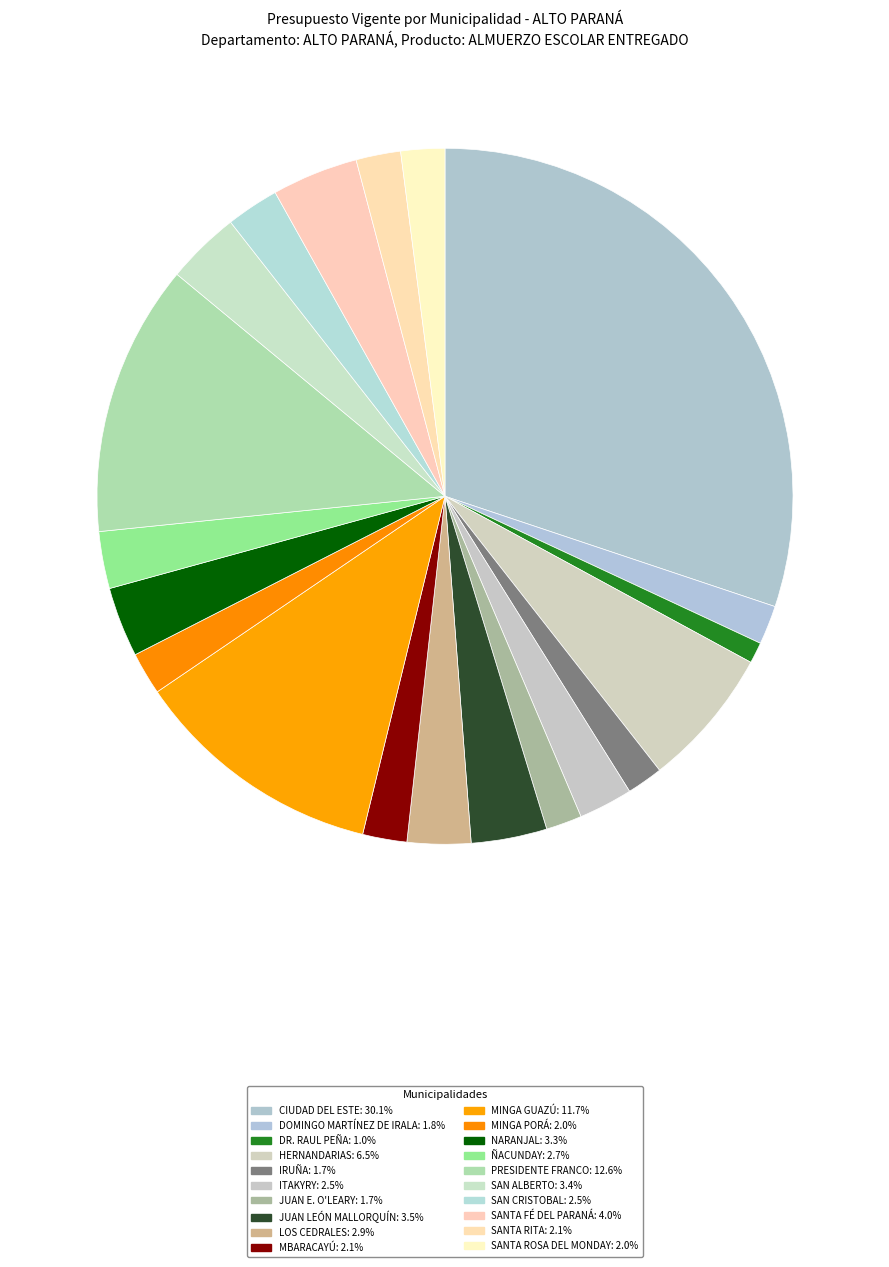

To the nearest percent, what is the combined percentage of MBARACAYÚ and JUAN LEÓN MALLORQUÍN?

6%